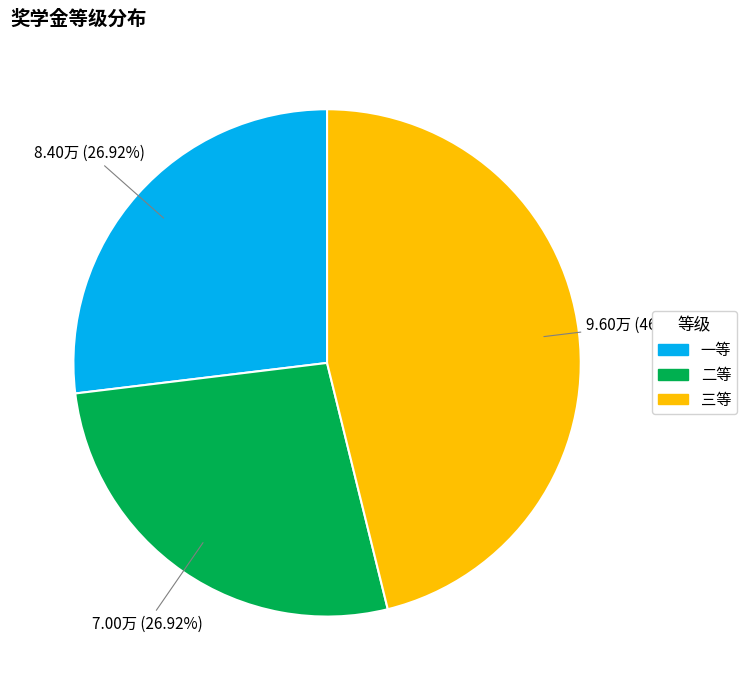

To the nearest percent, what portion does 二等 represent?

27%